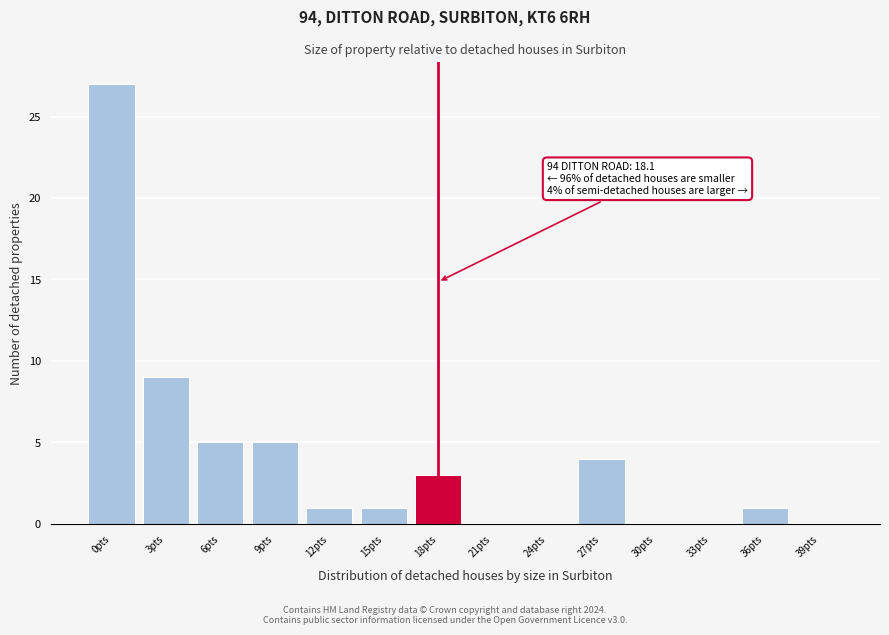

Reading left to right, list all the values displayed in this chart.

0pts=27	3pts=9	6pts=5	9pts=5	12pts=1	15pts=1	18pts=3	21pts=0	24pts=0	27pts=4	30pts=0	33pts=0	36pts=1	39pts=0